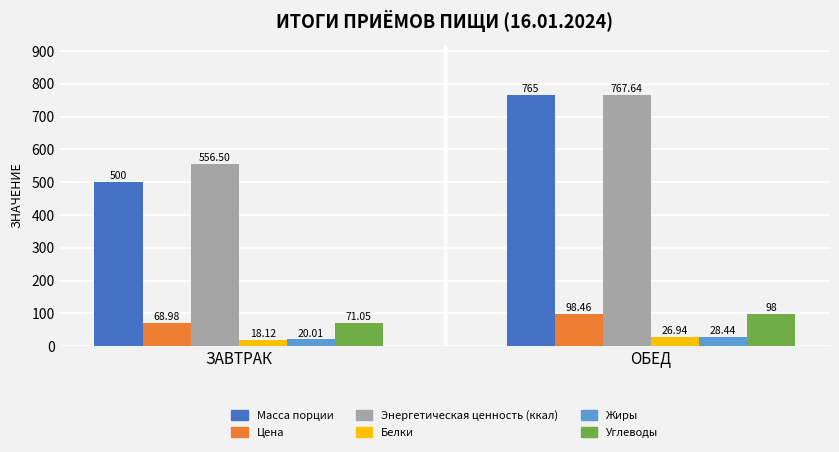

The value of Масса порции at ОБЕД is 1013.0. True or false?

False